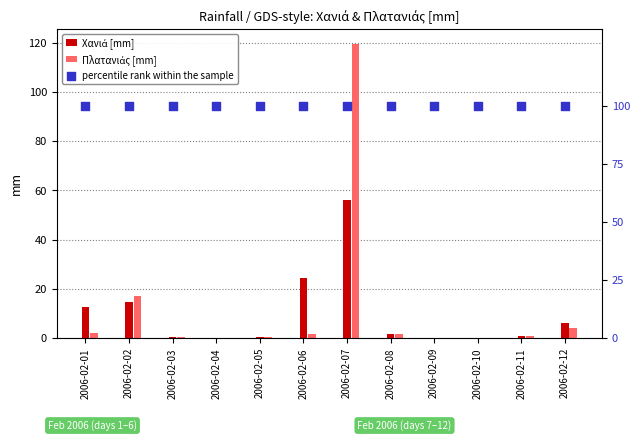

Is the value of percentile rank within the sample at 2006-02-11 greater than the value of Πλατανιάς [mm] at 2006-02-08?

Yes